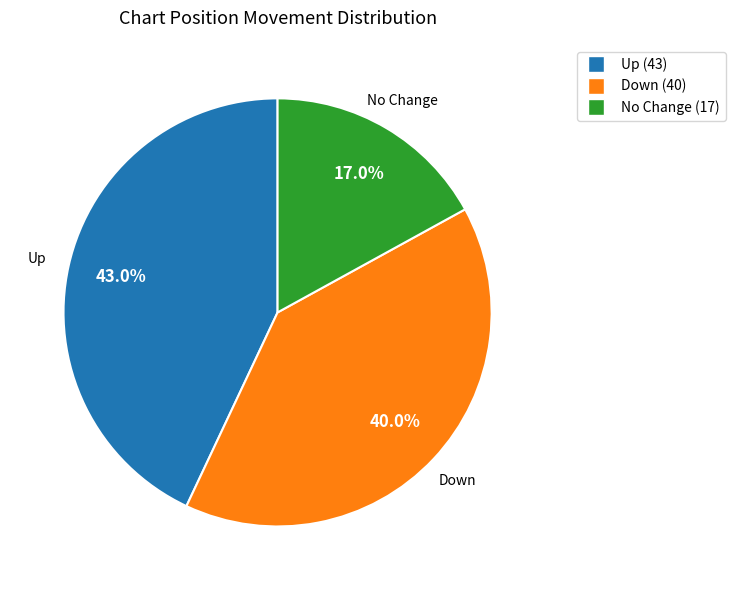

Is there any slice that represents more than half of the pie?

No